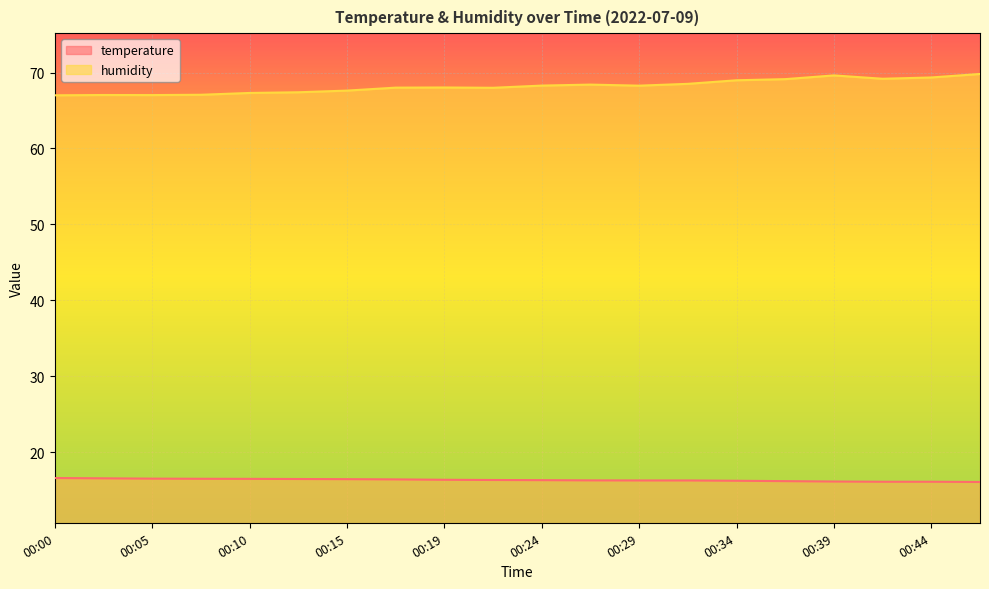

Reading right to left, what are all the values shown in this chart?

temperature: 16.1	16.1	16.1	16.1	16.2	16.2	16.3	16.3	16.3	16.3	16.3	16.4	16.4	16.4	16.5	16.5	16.5	16.5	16.6	16.6
humidity: 69.8	69.3	69.2	69.6	69.1	69.0	68.5	68.3	68.4	68.3	68.0	68.0	68.0	67.6	67.4	67.3	67.1	67.0	67.0	67.0